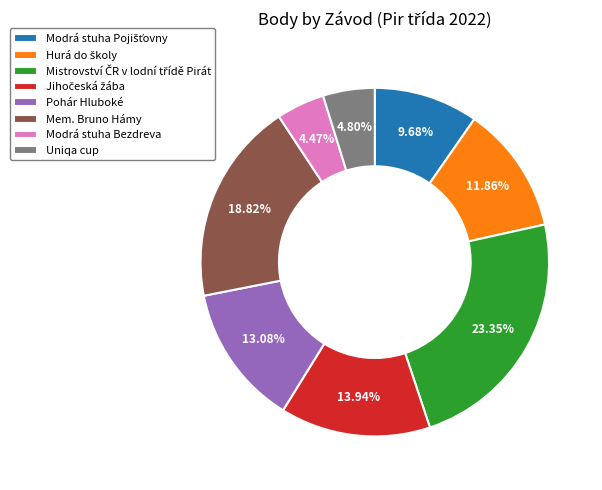

To the nearest percent, what is the average slice percentage?

12%